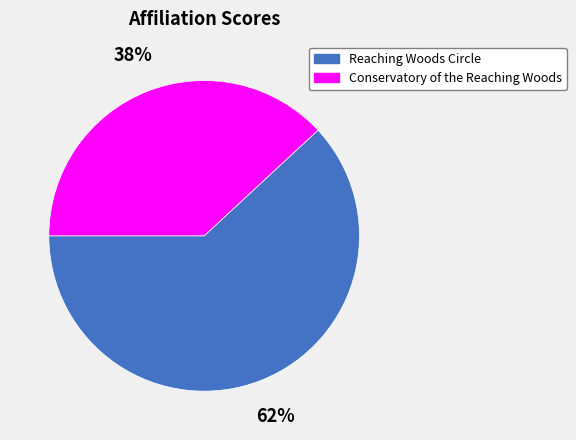

To the nearest percent, what is the difference between the largest and smallest slice percentages?

24%